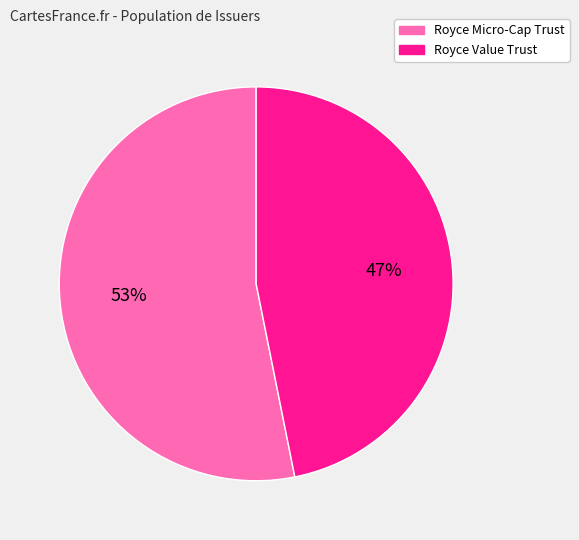

Is there any slice that represents more than half of the pie?

Yes